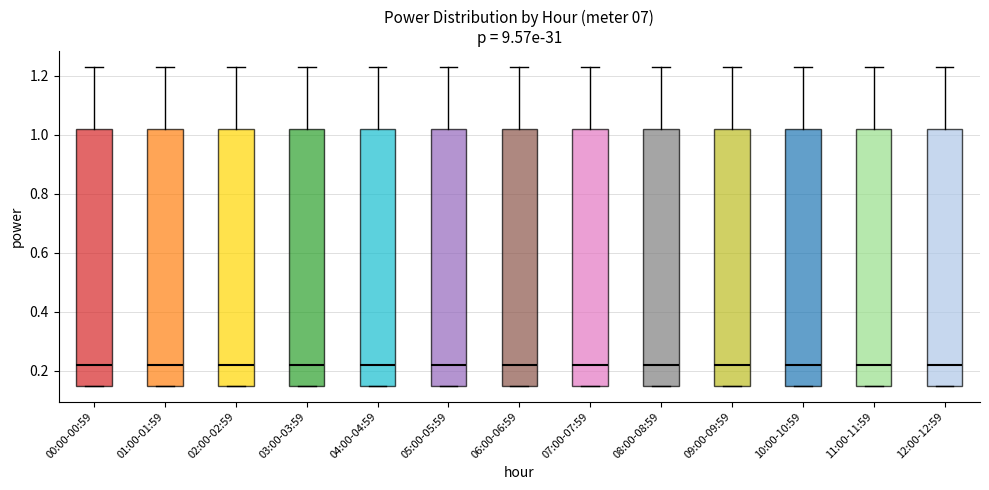

Reading left to right, read every box against the y-axis: the position of its median line, the range the box covers, and the ends of its whiskers. The values are not printed on the chart, so give them approximately, as read against the axis.

00:00-00:59: median 0.22, box 0.16 to 1.02, whiskers 0.16 to 1.24
01:00-01:59: median 0.22, box 0.16 to 1.02, whiskers 0.16 to 1.24
02:00-02:59: median 0.22, box 0.16 to 1.02, whiskers 0.16 to 1.24
03:00-03:59: median 0.22, box 0.16 to 1.02, whiskers 0.16 to 1.24
04:00-04:59: median 0.22, box 0.16 to 1.02, whiskers 0.16 to 1.24
05:00-05:59: median 0.22, box 0.16 to 1.02, whiskers 0.16 to 1.24
06:00-06:59: median 0.22, box 0.16 to 1.02, whiskers 0.16 to 1.24
07:00-07:59: median 0.22, box 0.16 to 1.02, whiskers 0.16 to 1.24
08:00-08:59: median 0.22, box 0.16 to 1.02, whiskers 0.16 to 1.24
09:00-09:59: median 0.22, box 0.16 to 1.02, whiskers 0.16 to 1.24
10:00-10:59: median 0.22, box 0.16 to 1.02, whiskers 0.16 to 1.24
11:00-11:59: median 0.22, box 0.16 to 1.02, whiskers 0.16 to 1.24
12:00-12:59: median 0.22, box 0.16 to 1.02, whiskers 0.16 to 1.24